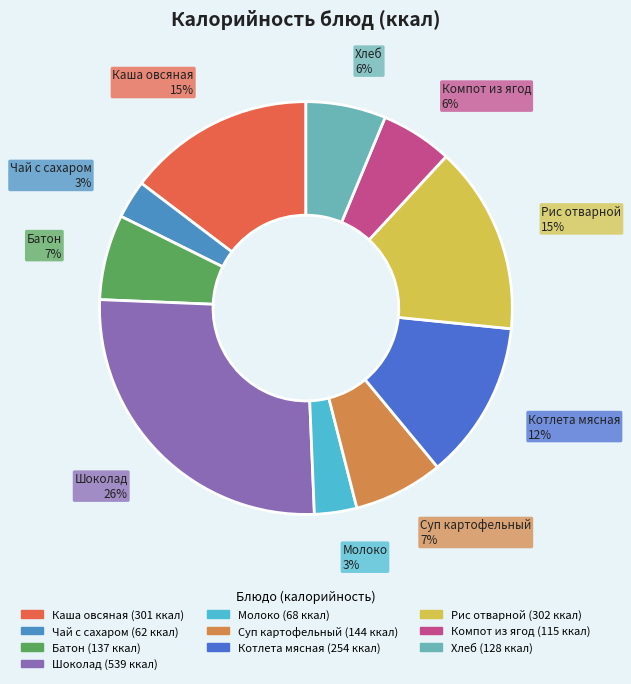

Is it true that Каша овсяная is 2% of the pie?

False